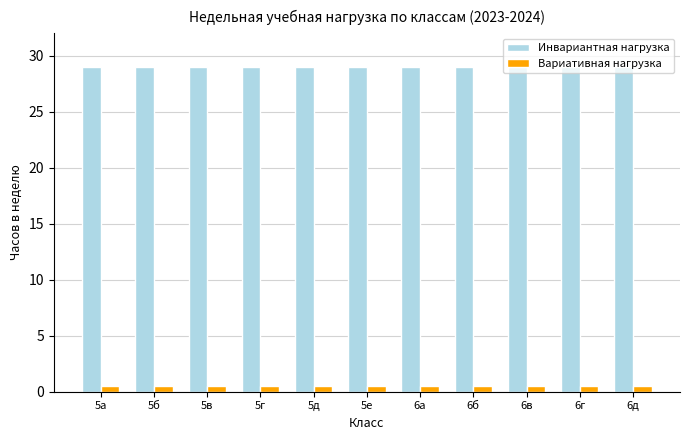

Which series has the largest total across all categories?

Инвариантная нагрузка